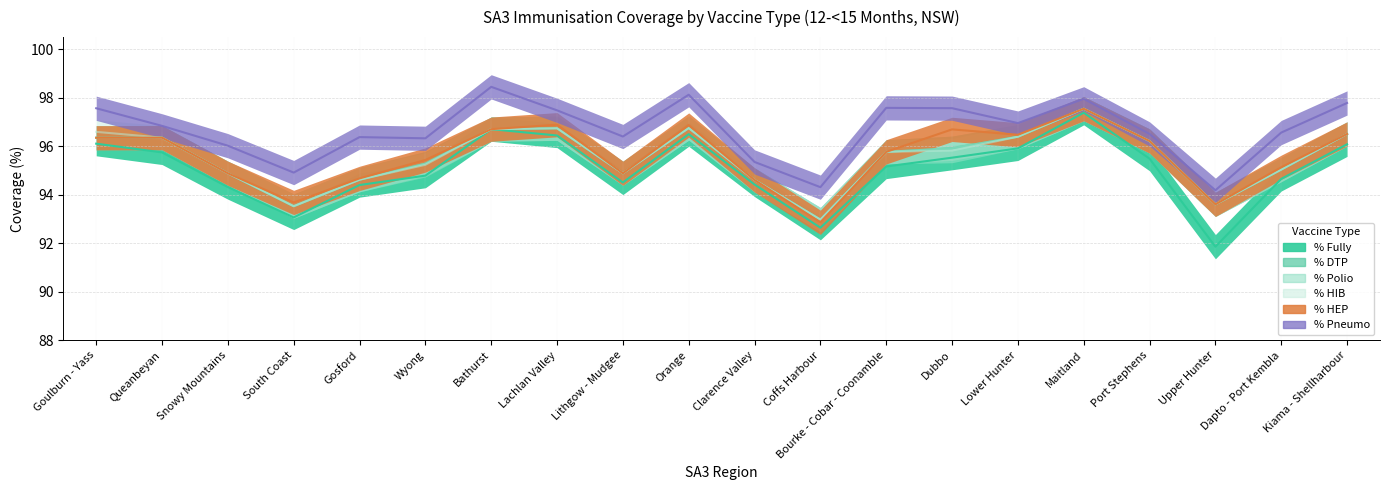

Is it true that % Fully equals 94.5 at Lithgow - Mudgee?

True